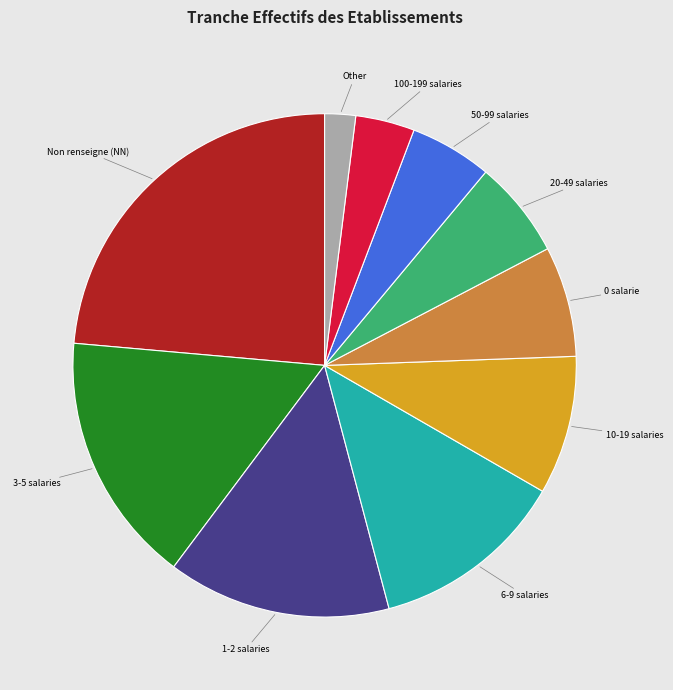

What is the ratio of the value at Other to the value at 20-49 salaries?

0.3